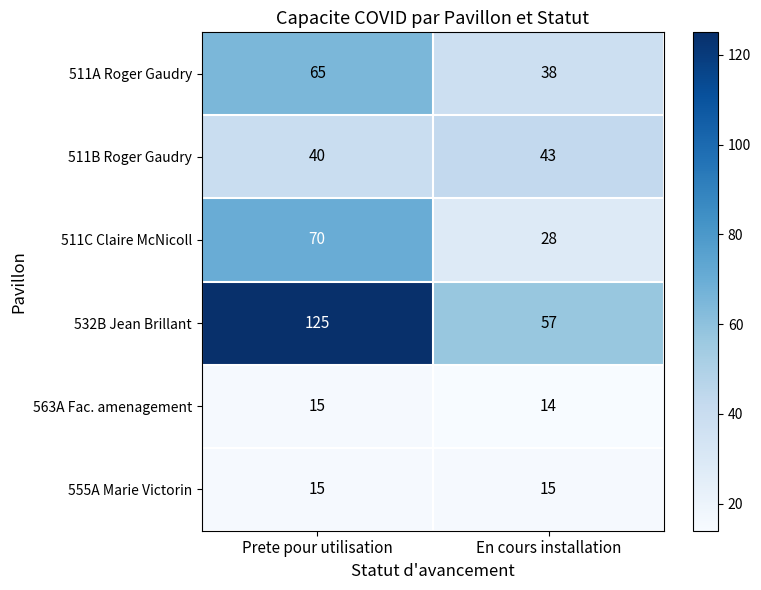

What value does the 511B Roger Gaudry series have at Prete pour utilisation?

40